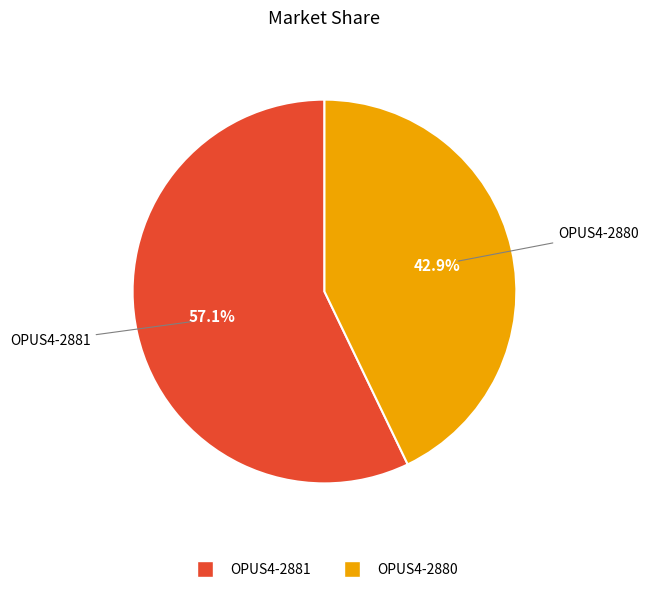

To the nearest percent, what is the difference between the largest and smallest slice percentages?

14%